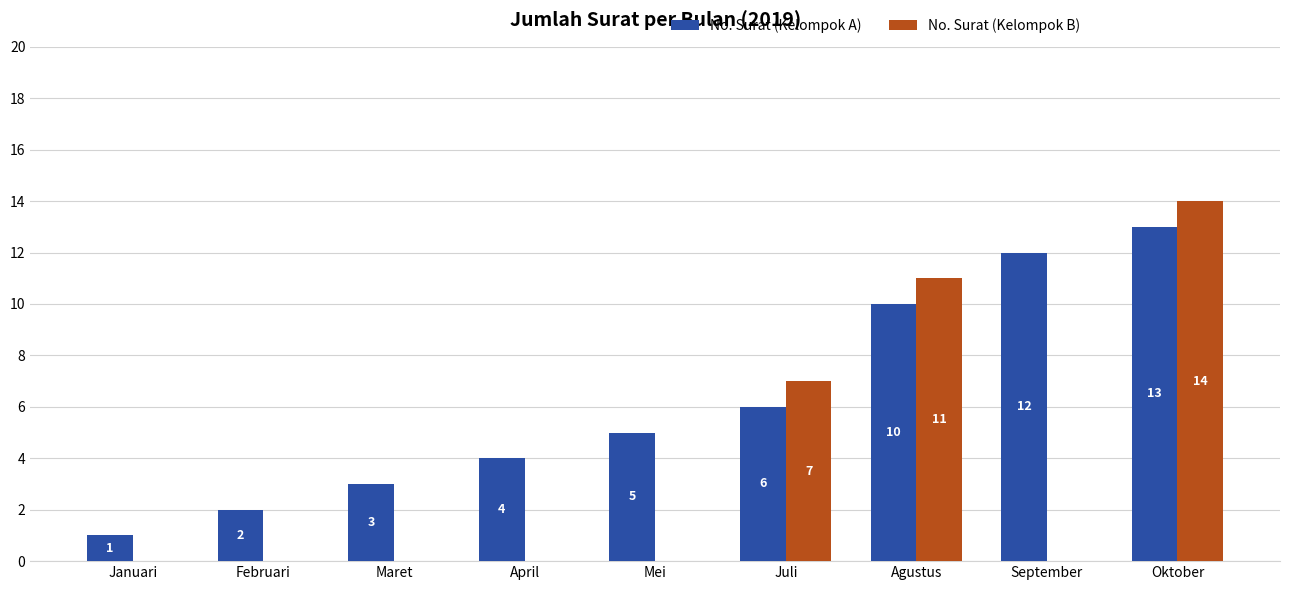

At which category is the sum across all series the highest?

Oktober